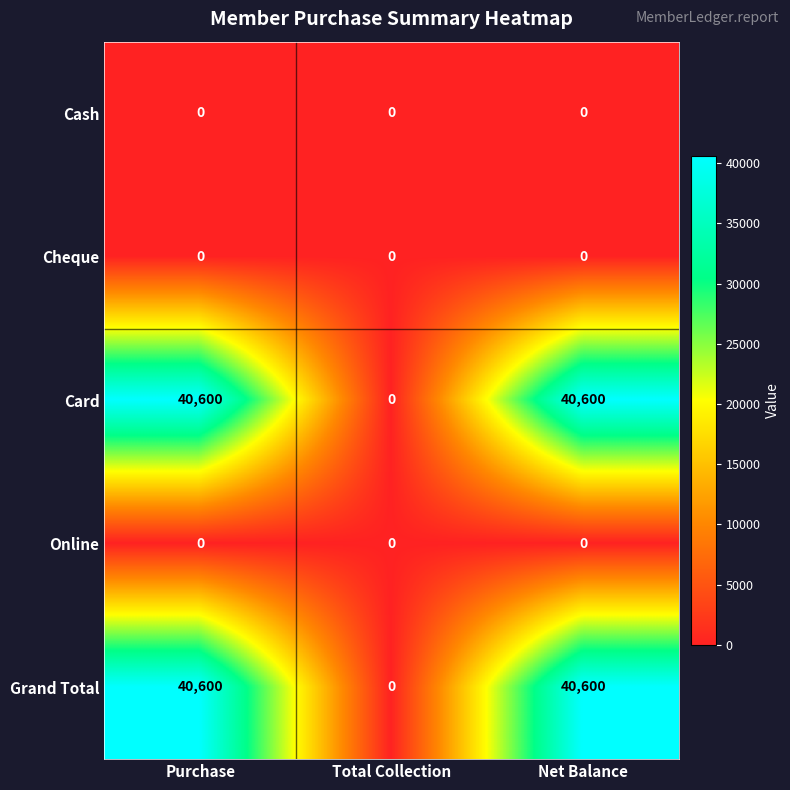

What is the greatest value displayed?

40600